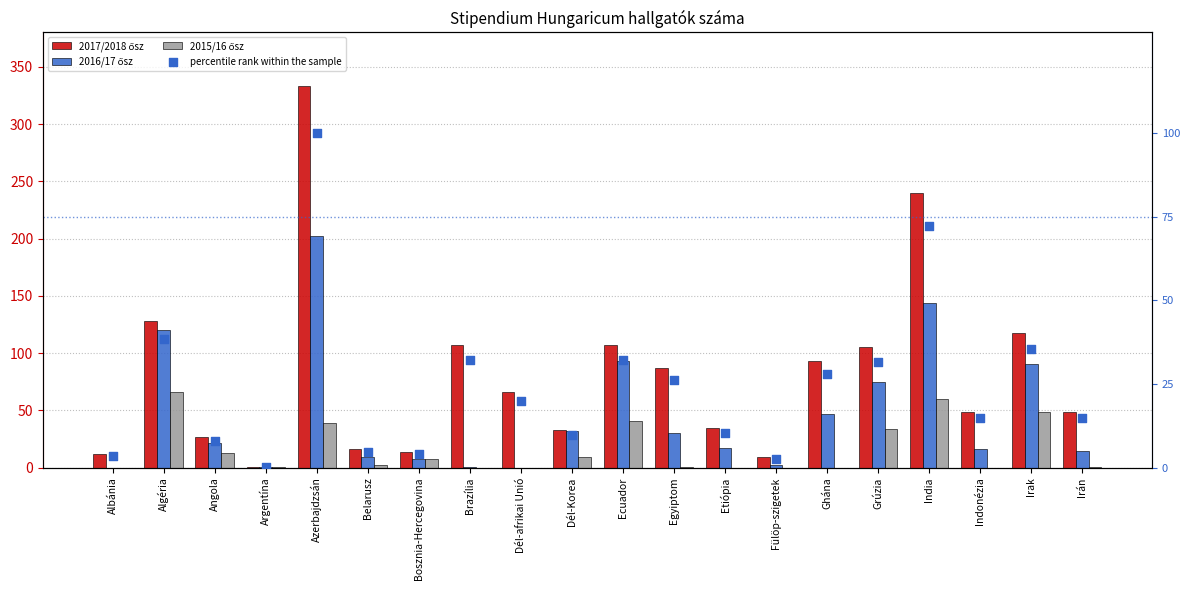

What is the total value across all series at India?

516.1